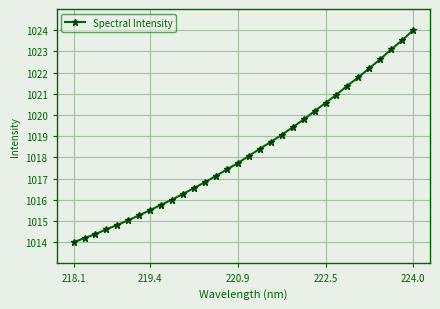

What is the sum of all values?

32585.4